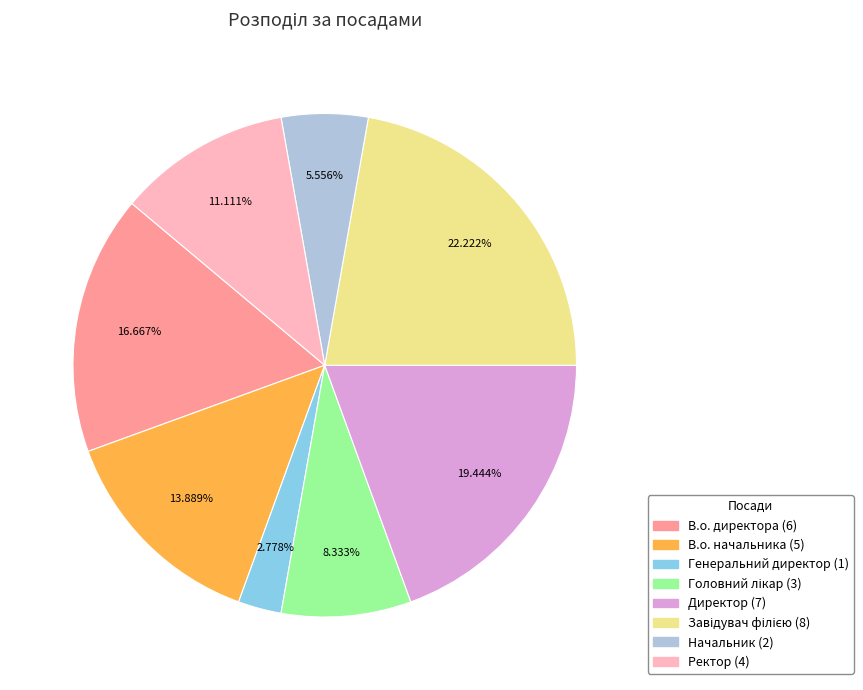

What is the ratio of the value at Ректор to the value at Директор?

0.6